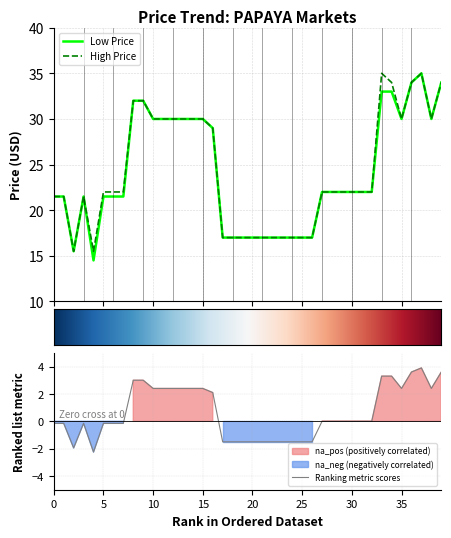

What is the lowest value of the Low Price series?

14.5